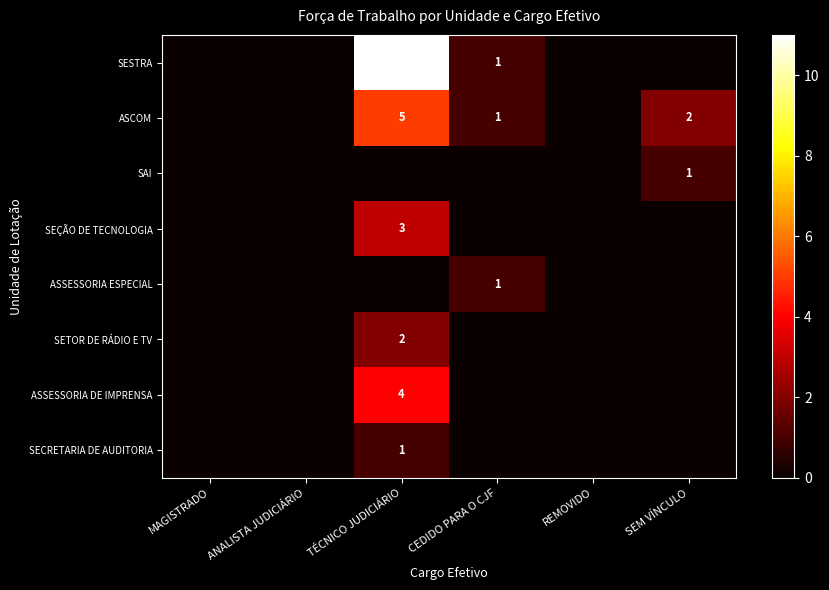

The value of SAI at SEM VÍNCULO is 0. True or false?

False